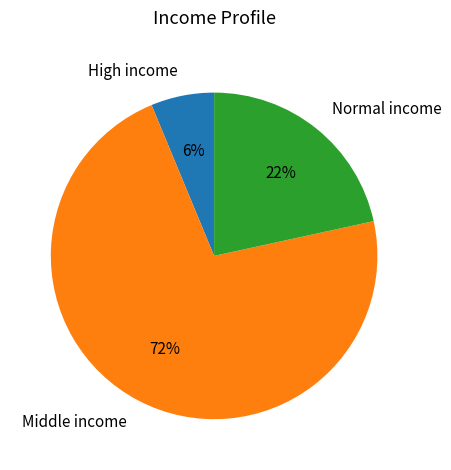

Which category accounts for the majority?

Middle income